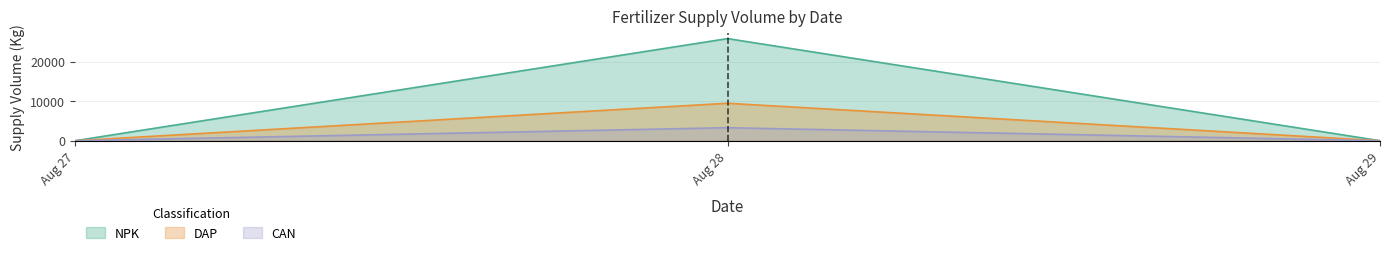

At which label is NPK closest to 12900?

2024-08-27